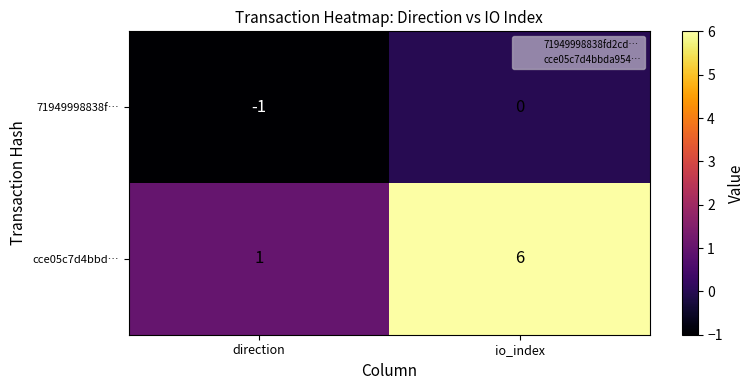

List the series in order of their overall mean, lowest first.

71949998838f…, cce05c7d4bbd…